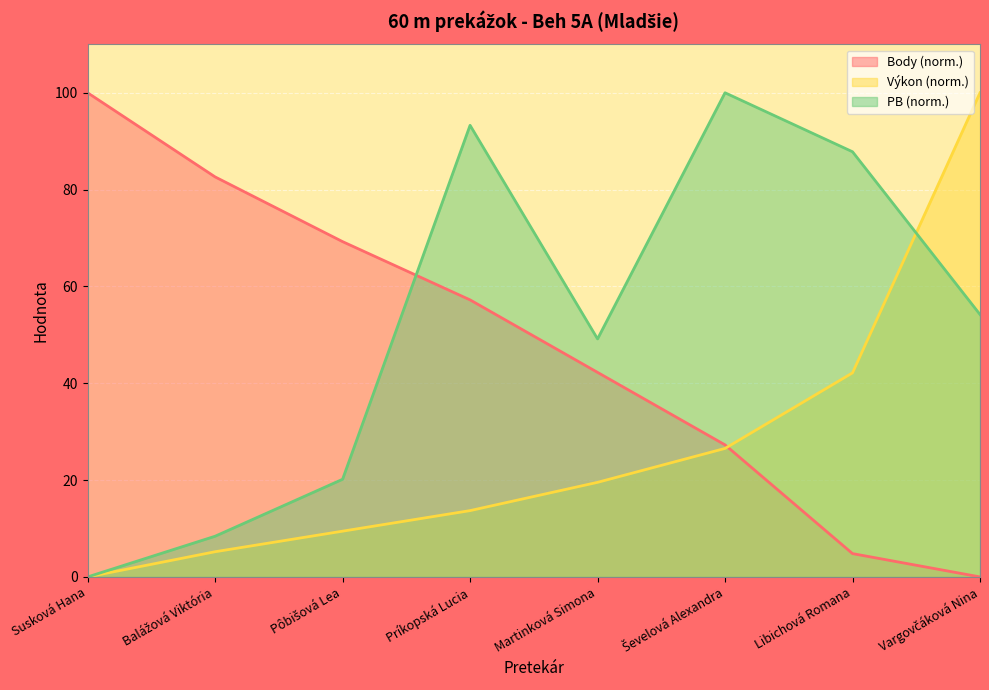

What is the difference between the second highest and minimum values in the PB series?

93.3